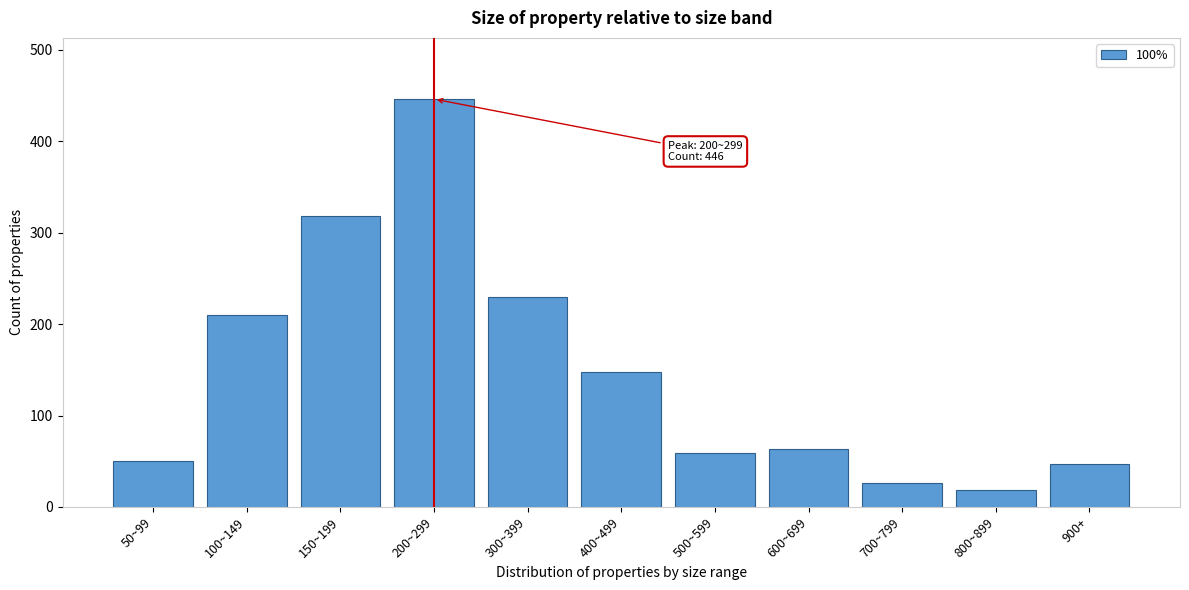

Reading left to right, extract all data points from this chart.

50	210	318	446	230	148	59	63	26	19	47